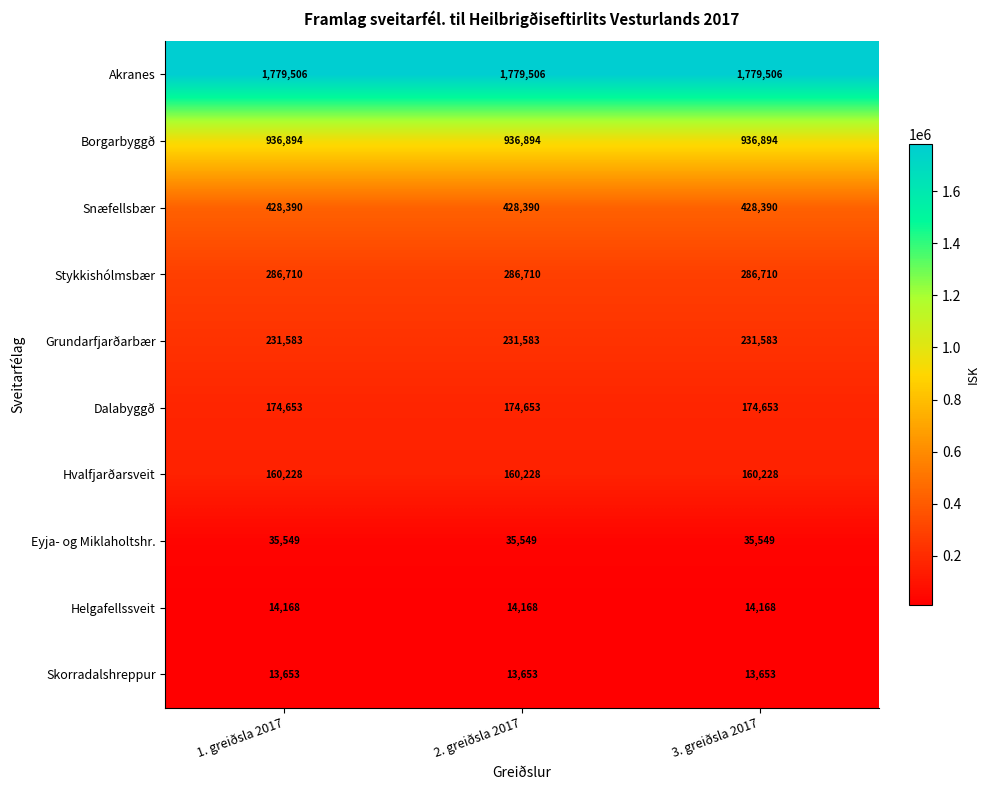

True or false: Borgarbyggð has a value of 1544770 at 2. greiðsla 2017.

False